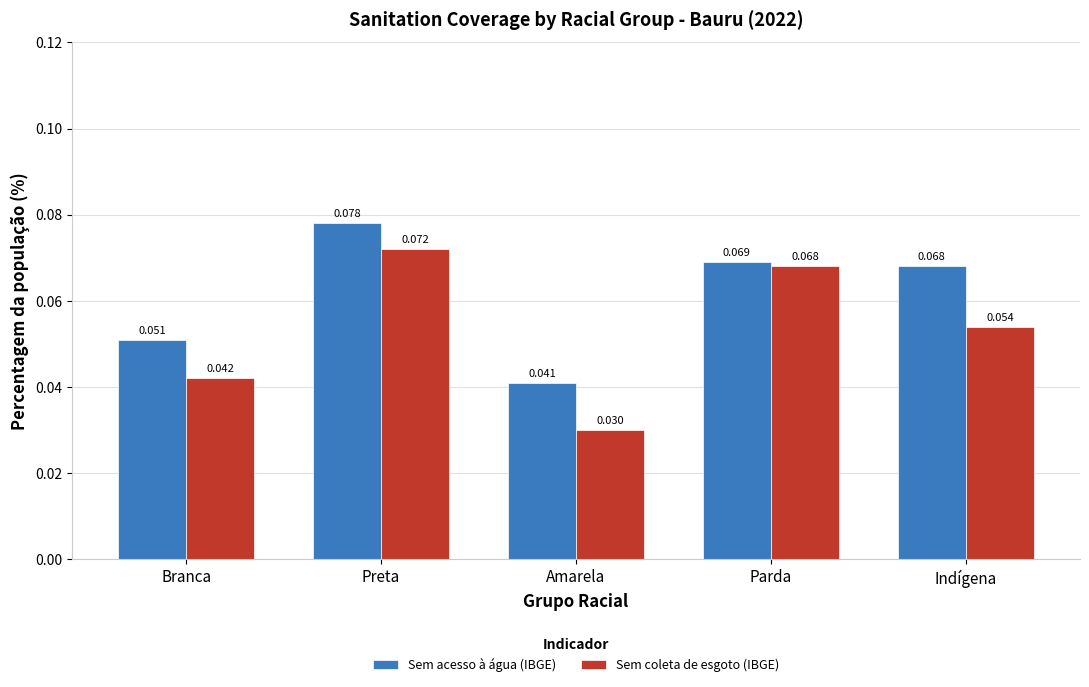

Rank the categories by Sem acesso à água (IBGE) value from lowest to highest.

Amarela, Branca, Indígena, Parda, Preta